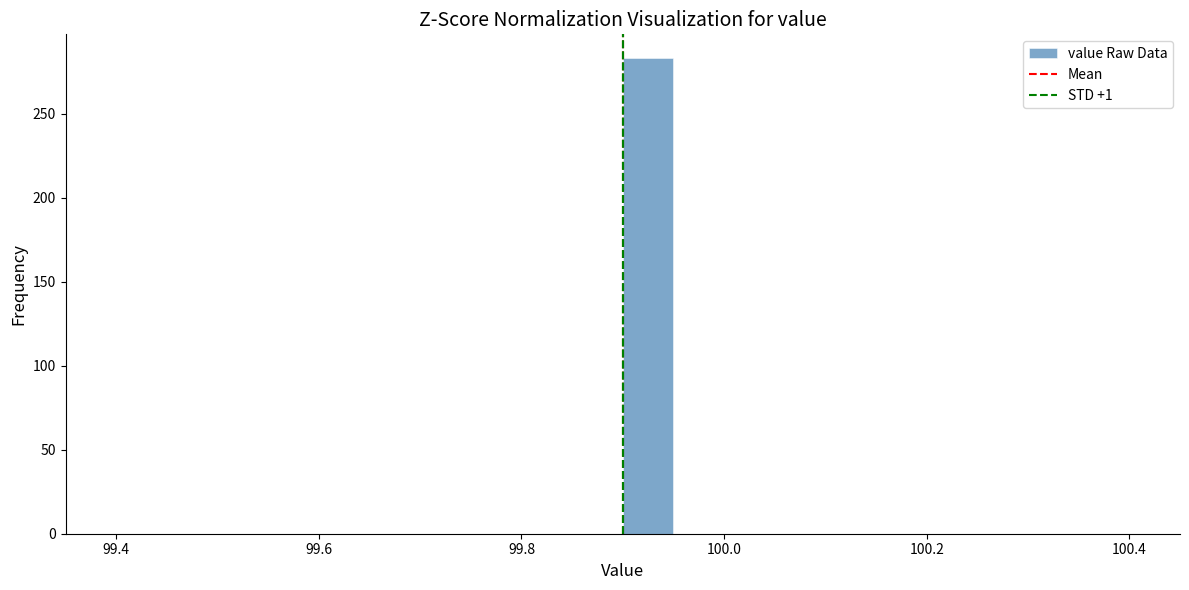

Read against the x-axis, roughly where is the centre of the tallest bar?

99.92